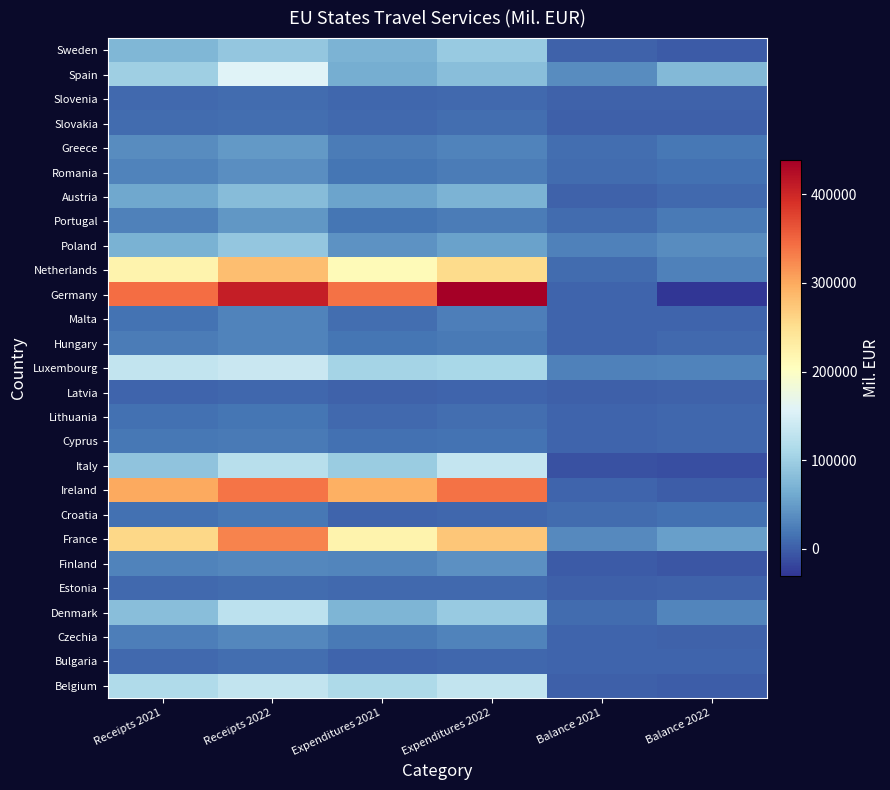

Reading left to right, what are all the values shown in this chart?

Belgium: Receipts 2021=114700.0	Receipts 2022=130585.0	Expenditures 2021=113776.0	Expenditures 2022=131929.0	Balance 2021=923.0	Balance 2022=-1343.0
Bulgaria: Receipts 2021=9231.4	Receipts 2022=12223.2	Expenditures 2021=5040.6	Expenditures 2022=6972.8	Balance 2021=4190.8	Balance 2022=5250.4
Czechia: Receipts 2021=25255.4	Receipts 2022=31972.9	Expenditures 2021=21160.3	Expenditures 2022=28313.9	Balance 2021=4095.2	Balance 2022=3659.0
Denmark: Receipts 2021=82166.9	Receipts 2022=125401.8	Expenditures 2021=71967.9	Expenditures 2022=95059.3	Balance 2021=10199.0	Balance 2022=30342.5
Estonia: Receipts 2021=8605.5	Receipts 2022=10748.3	Expenditures 2021=7658.1	Expenditures 2022=8367.0	Balance 2021=947.4	Balance 2022=2381.3
Finland: Receipts 2021=28719.0	Receipts 2022=33122.0	Expenditures 2021=30943.0	Expenditures 2022=39182.0	Balance 2021=-2224.0	Balance 2022=-6060.0
France: Receipts 2021=257120.0	Receipts 2022=326908.0	Expenditures 2021=222157.0	Expenditures 2022=274884.0	Balance 2021=34962.0	Balance 2022=52024.0
Croatia: Receipts 2021=14316.0	Receipts 2022=19701.0	Expenditures 2021=4494.0	Expenditures 2022=5771.0	Balance 2021=9823.0	Balance 2022=13930.0
Ireland: Receipts 2021=299781.0	Receipts 2022=339623.0	Expenditures 2021=294333.0	Expenditures 2022=339857.0	Balance 2021=5449.0	Balance 2022=-234.0
Italy: Receipts 2021=87792.3	Receipts 2022=121821.6	Expenditures 2021=96929.8	Expenditures 2022=133411.2	Balance 2021=-9137.5	Balance 2022=-11589.6
Cyprus: Receipts 2021=18594.3	Receipts 2022=21817.2	Expenditures 2021=13209.1	Expenditures 2022=15755.7	Balance 2021=5385.2	Balance 2022=6061.5
Lithuania: Receipts 2021=13571.4	Receipts 2022=17408.3	Expenditures 2021=8137.1	Expenditures 2022=11418.7	Balance 2021=5434.3	Balance 2022=5989.7
Latvia: Receipts 2021=5326.0	Receipts 2022=7241.0	Expenditures 2021=3621.0	Expenditures 2022=4909.0	Balance 2021=1705.0	Balance 2022=2332.0
Luxembourg: Receipts 2021=132000.0	Receipts 2022=137495.0	Expenditures 2021=105012.0	Expenditures 2022=108616.0	Balance 2021=26987.0	Balance 2022=28879.0
Hungary: Receipts 2021=22785.2	Receipts 2022=29356.0	Expenditures 2021=18041.8	Expenditures 2022=21293.2	Balance 2021=4743.4	Balance 2022=8062.8
Malta: Receipts 2021=16177.0	Receipts 2022=28115.1	Expenditures 2021=12320.0	Expenditures 2022=24024.9	Balance 2021=3857.0	Balance 2022=4090.2
Germany: Receipts 2021=345112.0	Receipts 2022=407694.0	Expenditures 2021=340310.0	Expenditures 2022=438730.0	Balance 2021=4802.0	Balance 2022=-31036.0
Netherlands: Receipts 2021=221770.1	Receipts 2022=281623.2	Expenditures 2021=210916.6	Expenditures 2022=254432.3	Balance 2021=10853.4	Balance 2022=27190.8
Poland: Receipts 2021=68760.2	Receipts 2022=90949.6	Expenditures 2021=41972.1	Expenditures 2022=54440.6	Balance 2021=26788.1	Balance 2022=36509.0
Portugal: Receipts 2021=27535.0	Receipts 2022=44647.0	Expenditures 2021=17035.0	Expenditures 2022=22895.0	Balance 2021=10501.0	Balance 2022=21752.0
Austria: Receipts 2021=59685.0	Receipts 2022=79146.0	Expenditures 2021=56595.0	Expenditures 2022=70863.0	Balance 2021=3090.0	Balance 2022=8283.0
Romania: Receipts 2021=27895.0	Receipts 2022=36931.4	Expenditures 2021=18471.6	Expenditures 2022=23860.8	Balance 2021=9423.5	Balance 2022=13070.6
Greece: Receipts 2021=35056.5	Receipts 2022=47761.9	Expenditures 2021=22211.3	Expenditures 2022=28370.7	Balance 2021=12845.2	Balance 2022=19391.3
Slovakia: Receipts 2021=9579.8	Receipts 2022=12017.2	Expenditures 2021=9034.2	Expenditures 2022=11615.1	Balance 2021=545.6	Balance 2022=402.1
Slovenia: Receipts 2021=8471.3	Receipts 2022=11133.4	Expenditures 2021=6272.9	Expenditures 2022=7651.2	Balance 2021=2198.4	Balance 2022=3482.3
Spain: Receipts 2021=100709.0	Receipts 2022=157970.0	Expenditures 2021=65153.0	Expenditures 2022=82469.0	Balance 2021=35556.0	Balance 2022=75501.0
Sweden: Receipts 2021=74843.2	Receipts 2022=91130.3	Expenditures 2021=71526.5	Expenditures 2022=94256.5	Balance 2021=3316.7	Balance 2022=-3126.1